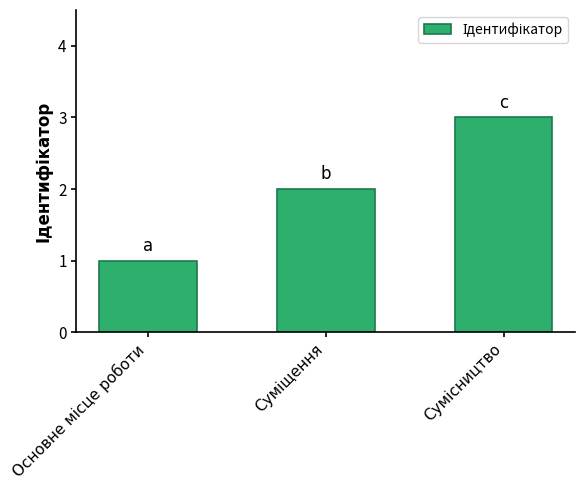

What is the sum of all values?

6